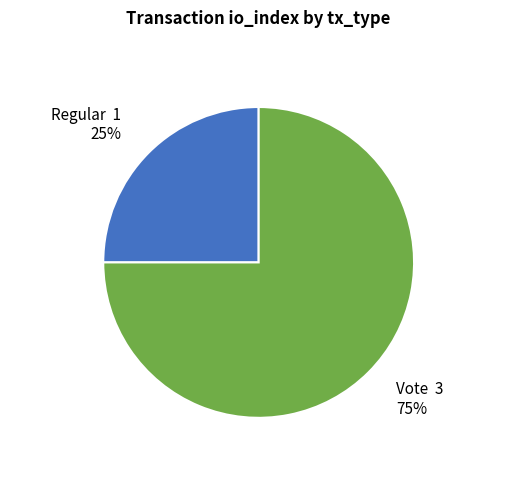

Does any single category account for the majority?

Yes